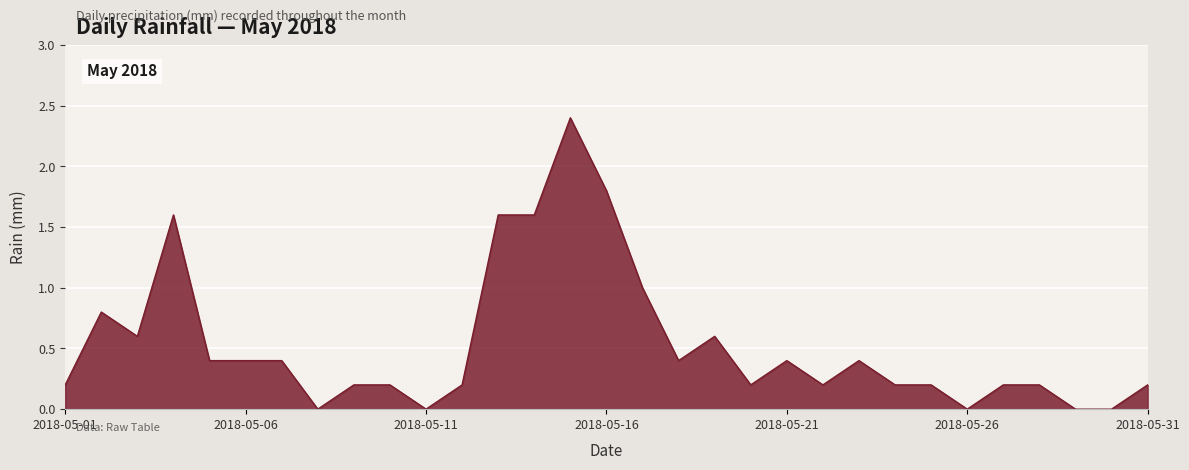

What is the difference between the maximum and minimum values?

2.4